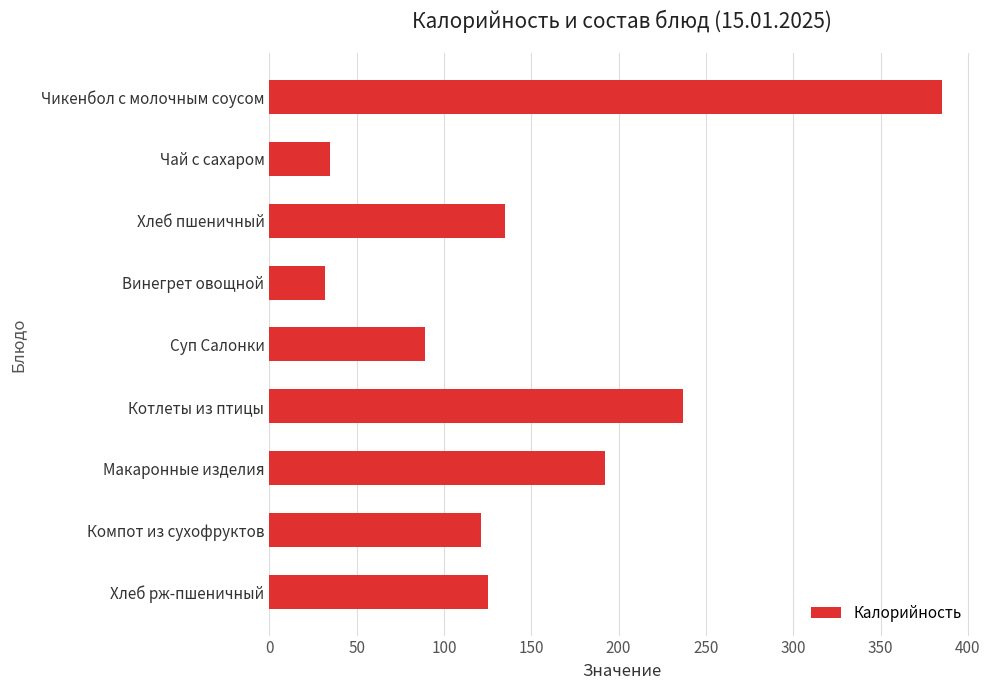

How many values are below 125?

4